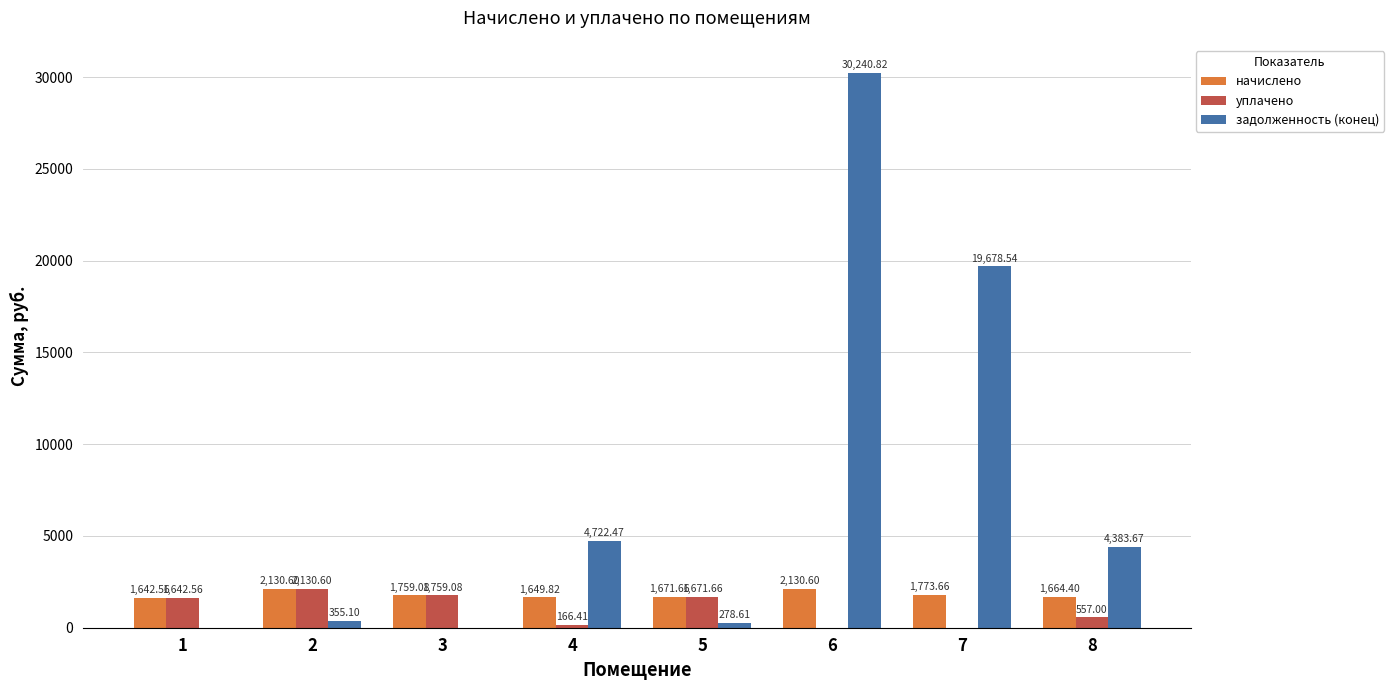

What is the total value across all series at 3?

3518.2